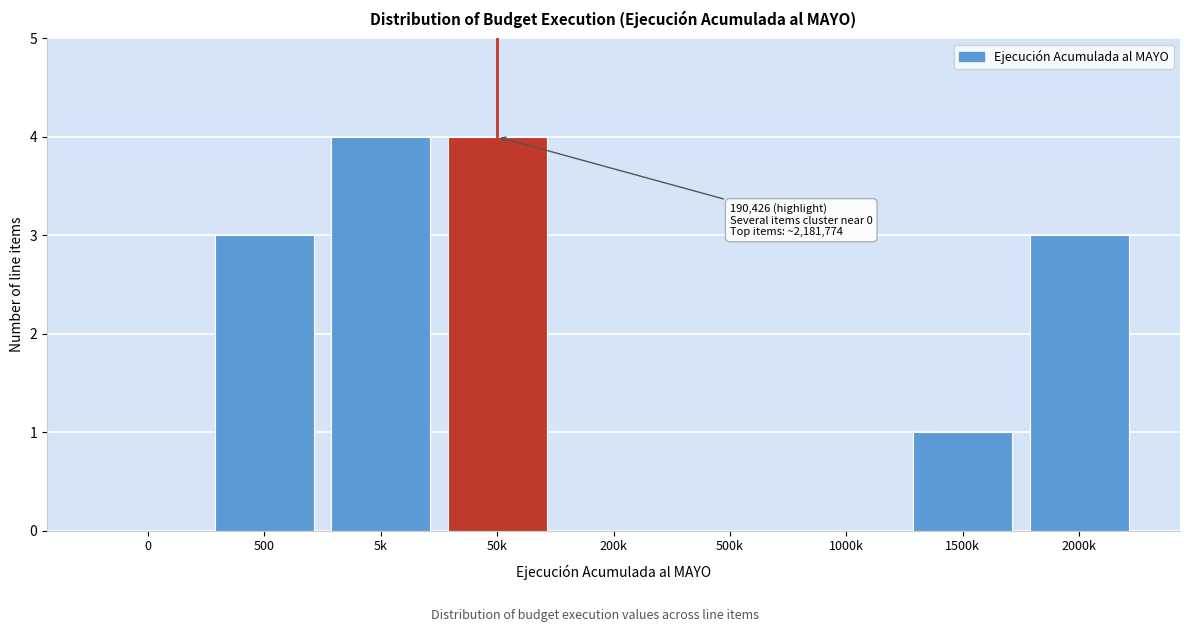

Reading right to left, what are all the values shown in this chart?

2000k=3	1500k=1	1000k=0	500k=0	200k=0	50k=4	5k=4	500=3	0=0